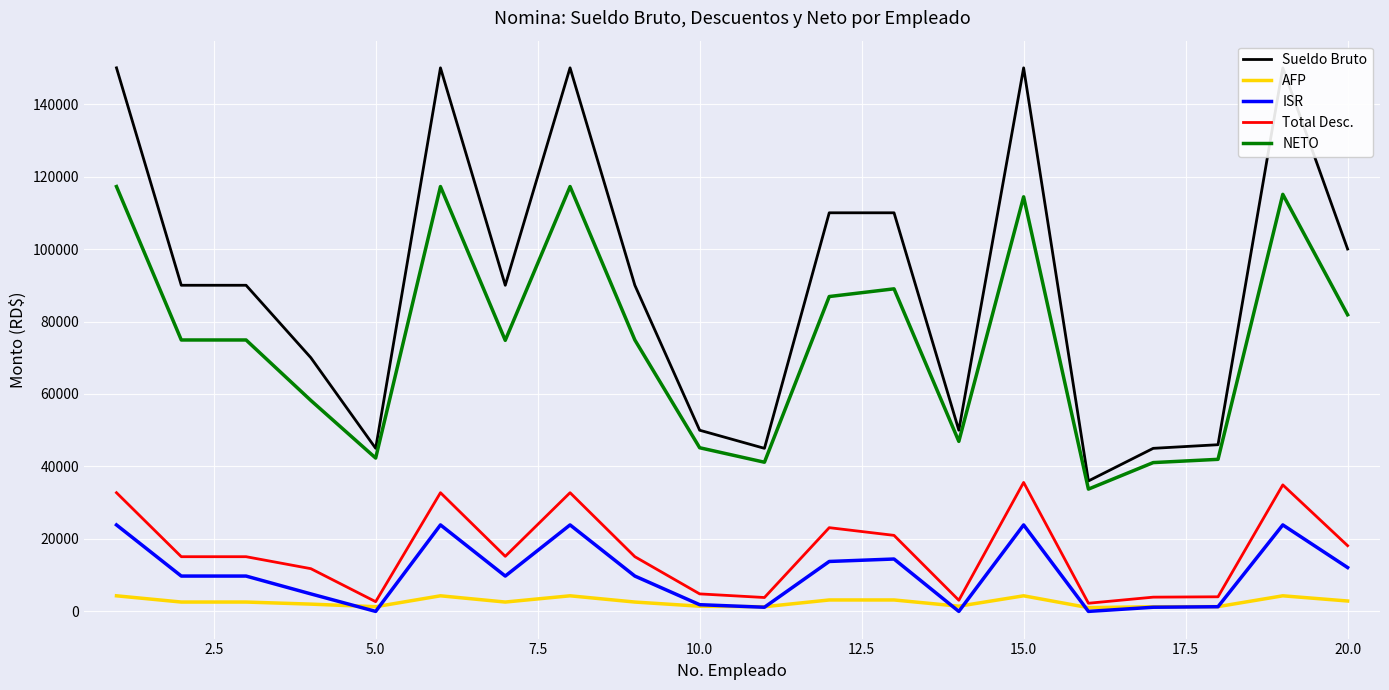

What is the maximum value for ISR?

23866.6